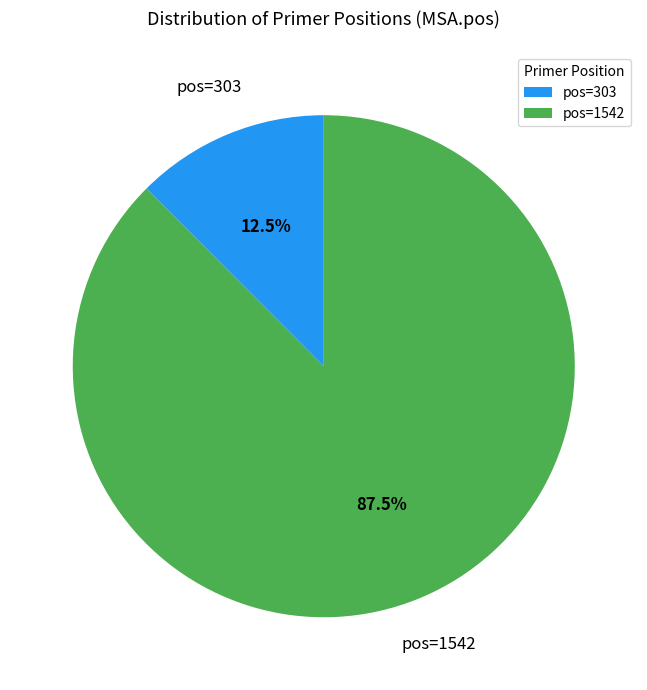

Between pos=303 and pos=1542, which is larger?

pos=1542